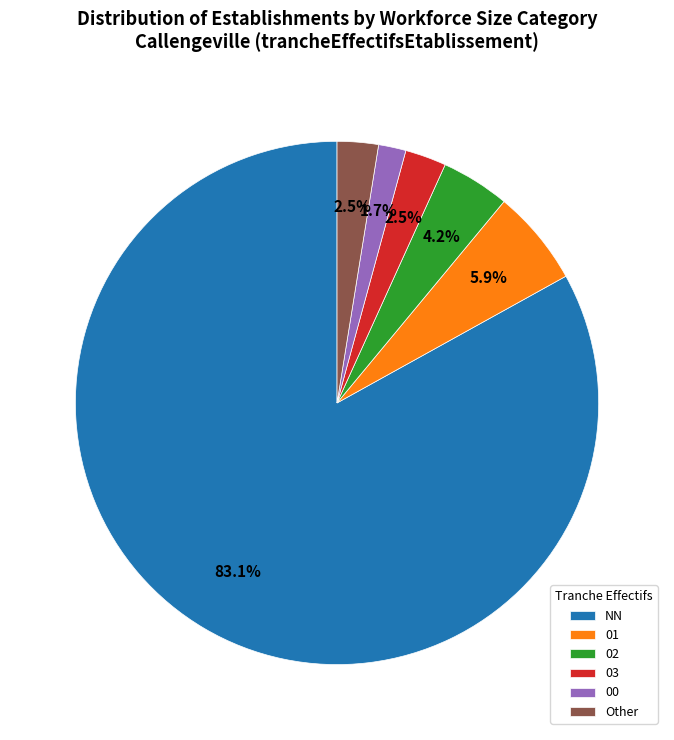

Count the number of slices in the pie.

6